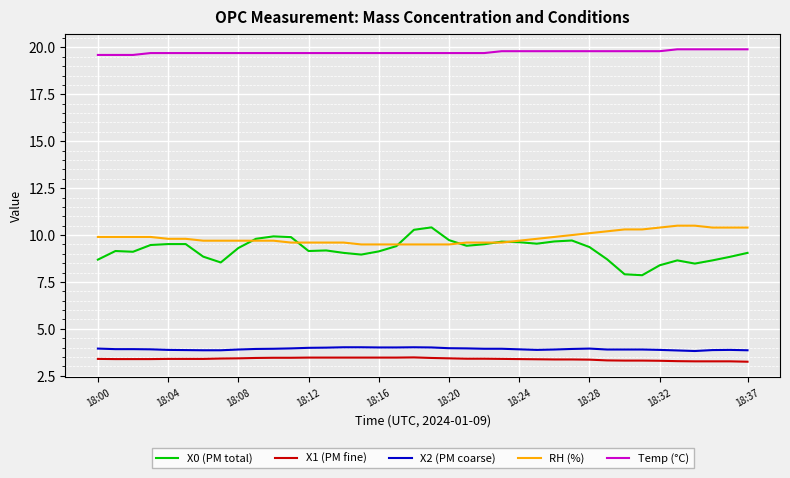

Which series has the largest total across all categories?

Temp (°C)